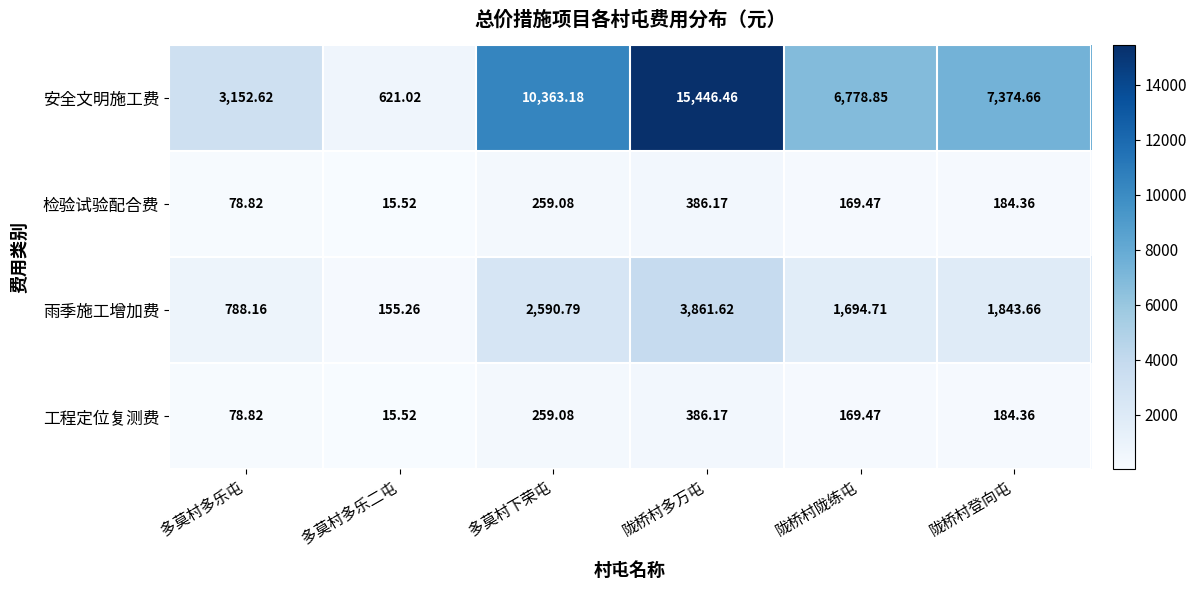

Where does the 工程定位复测费 series first go above 184?

多莫村下荣屯